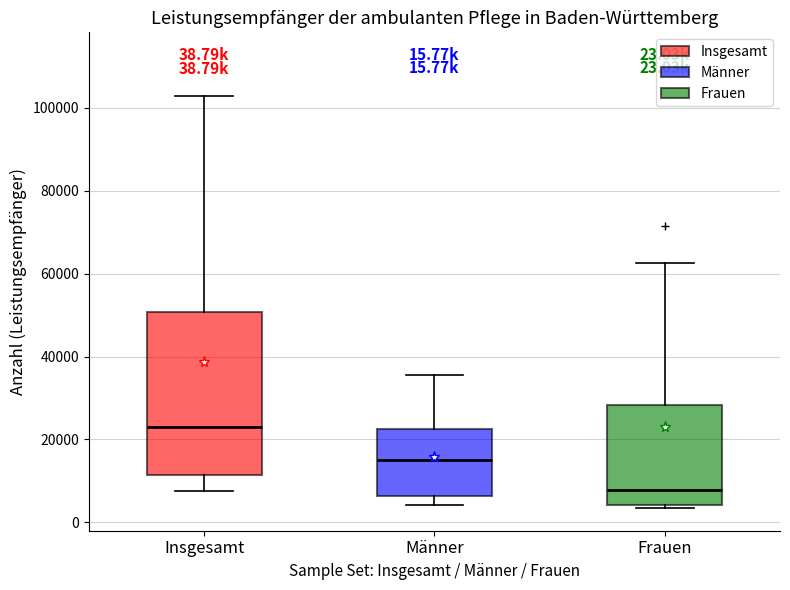

Which box has the highest median line?

Insgesamt